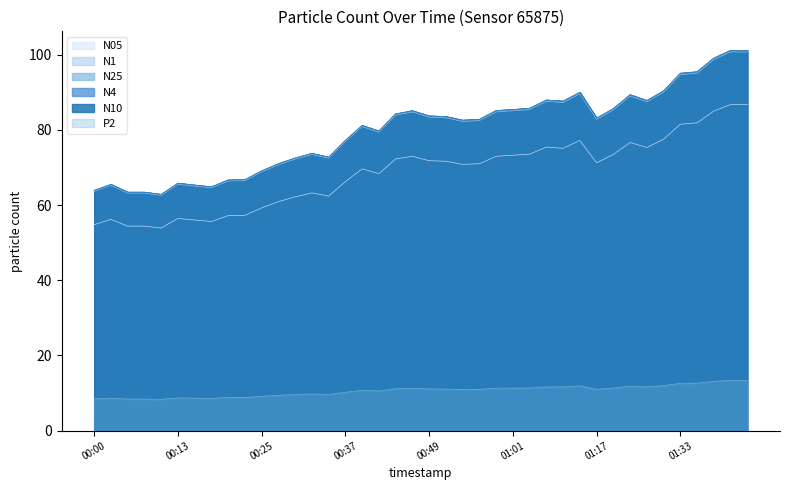

What is the sum of all N10 values?

3197.1